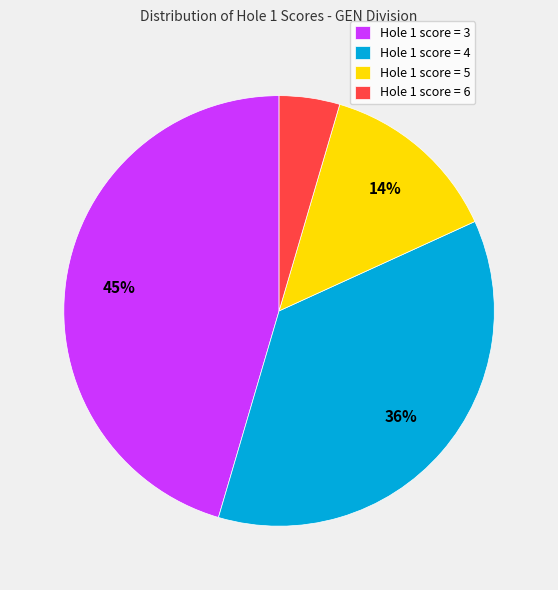

Approximately how many times larger is the value at Hole 1 score = 4 compared to Hole 1 score = 3?

0.8